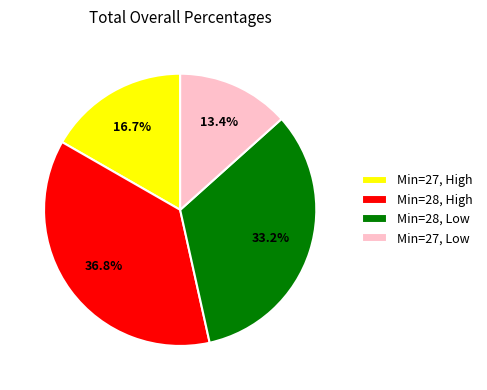

Which category has the smallest portion of the pie?

Min=27, Low